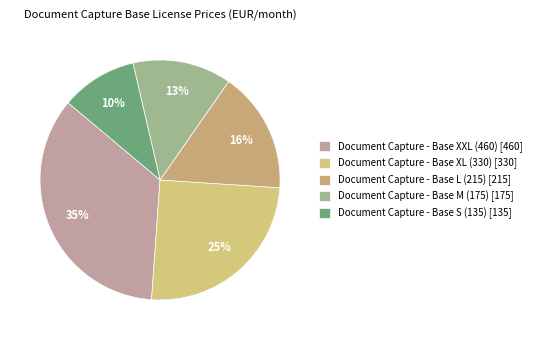

Does Document Capture - Base XL (330) account for over 50% of the chart?

No